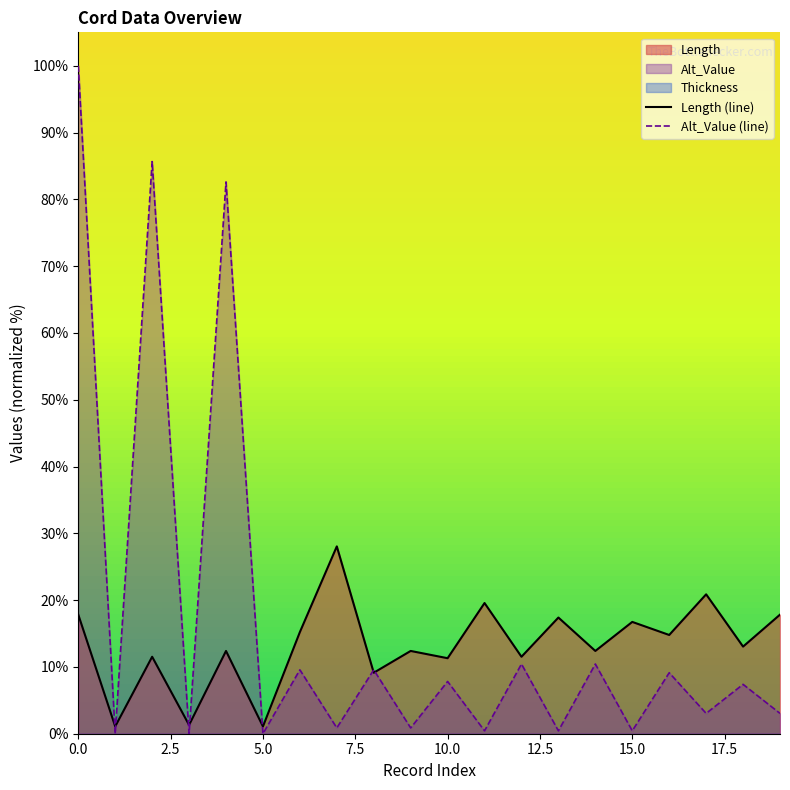

How many intersections are there between Length (line) and Alt_Value (line)?

7